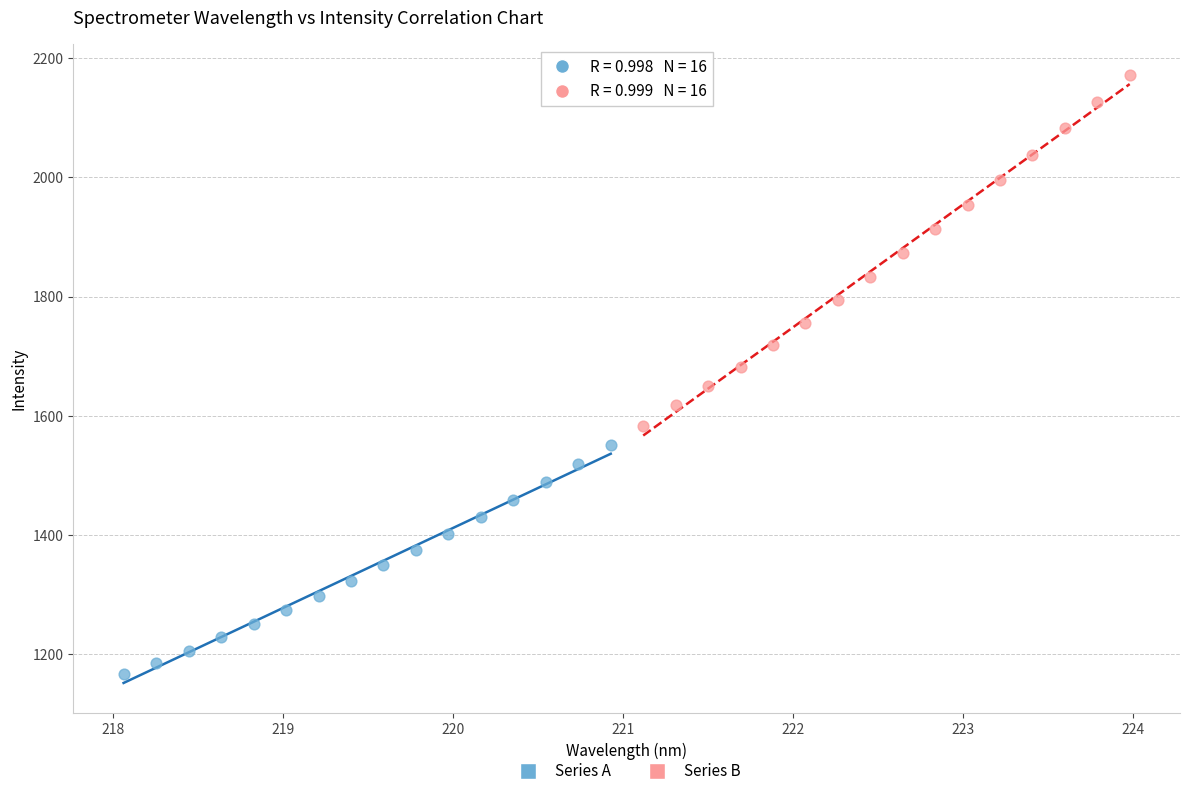

Which series has the widest spread of Y values?

Series B